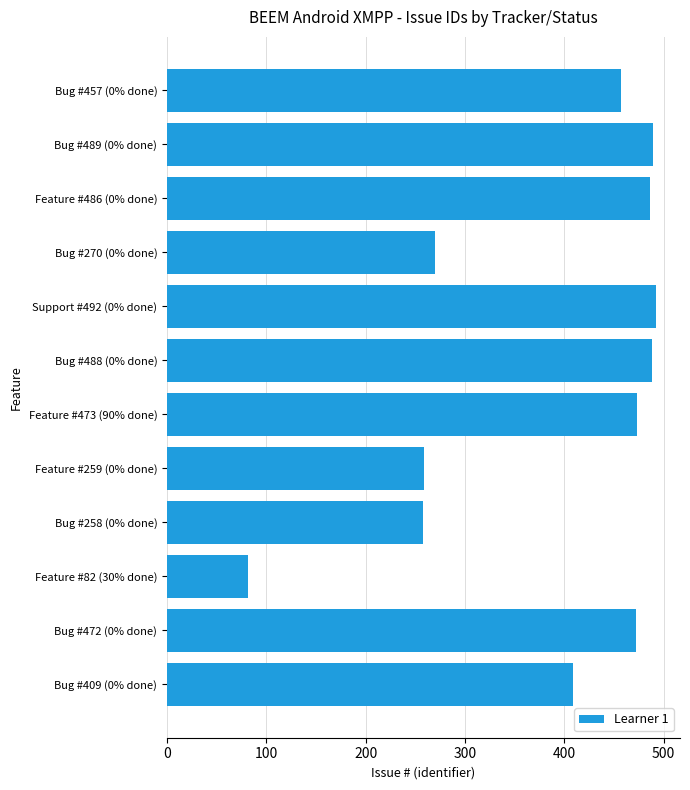

Which category has the lowest value across all series?

Feature #82 (30% done)